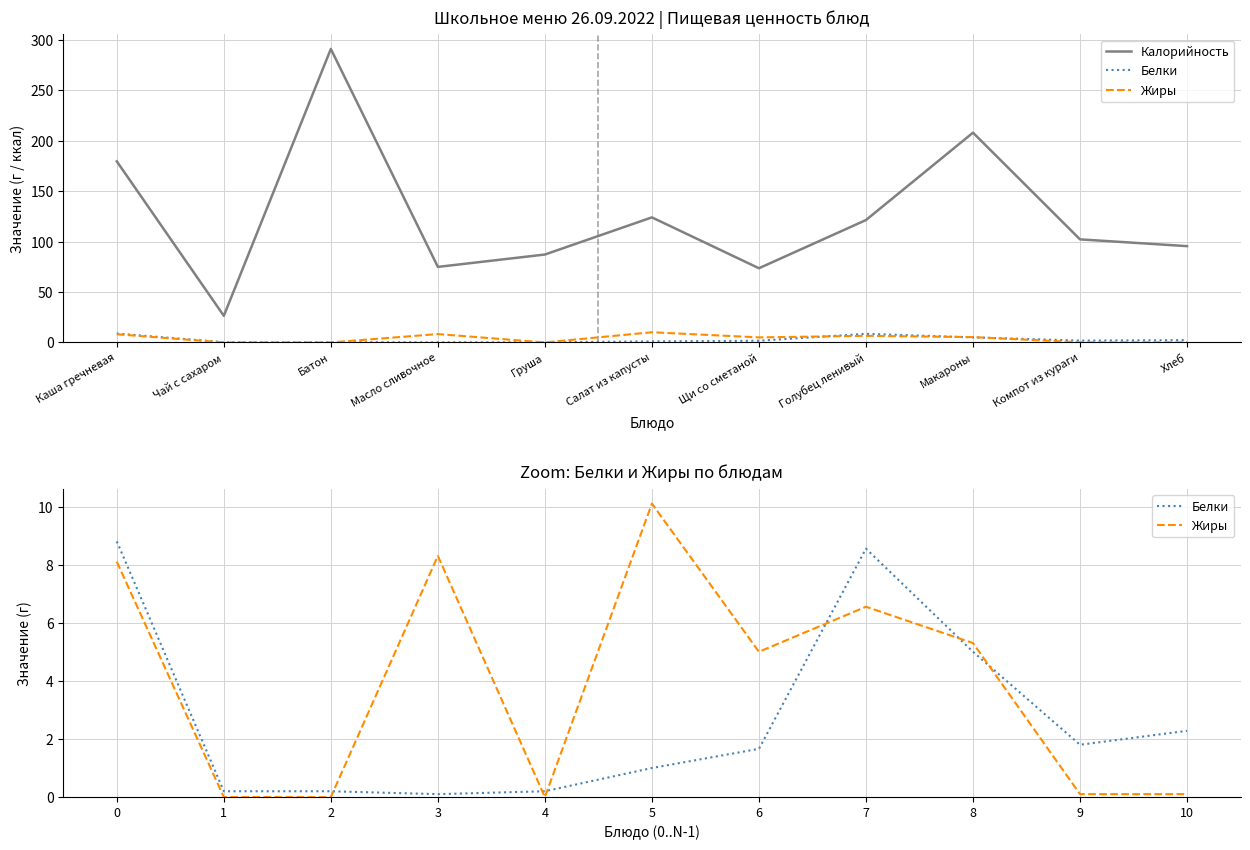

True or false: Калорийность has a value of 291.0 at Батон.

True